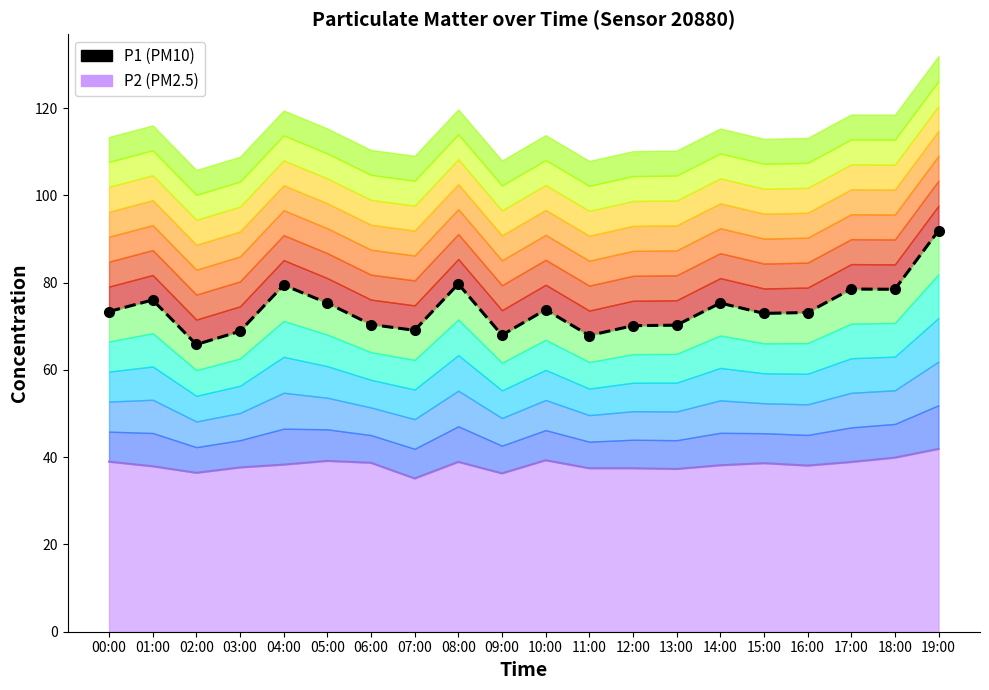

At which category does the chart reach its minimum across all series?

02:00